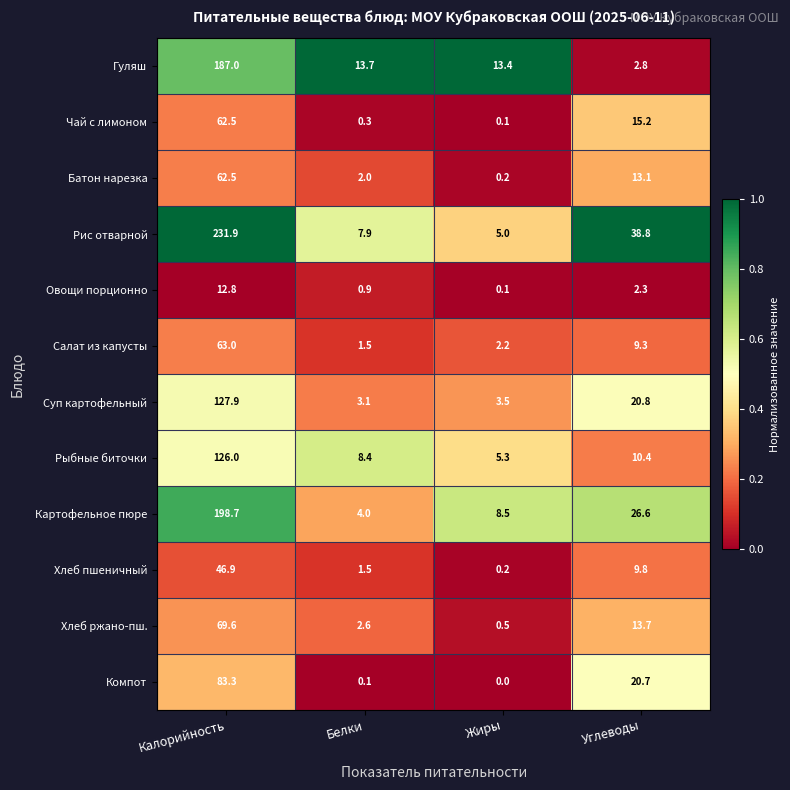

At how many categories does at least one series exceed 0?

4